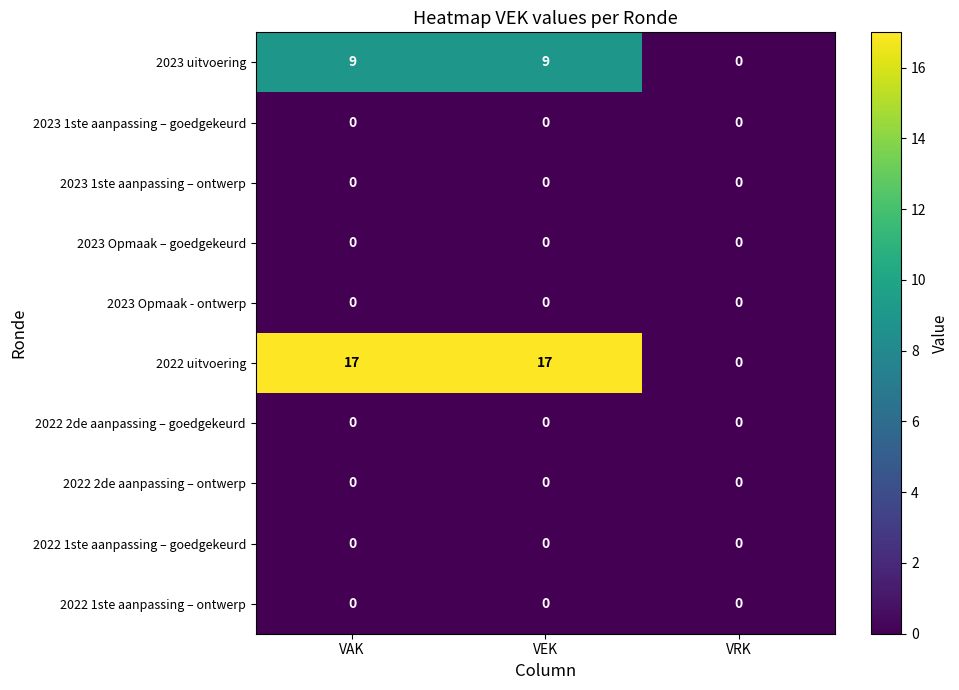

Is it true that 2022 2de aanpassing – ontwerp equals 0 at VEK?

True